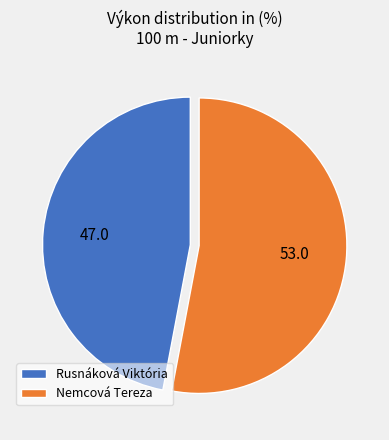

Approximately how many times larger is the value at Nemcová Tereza compared to Rusnáková Viktória?

1.1